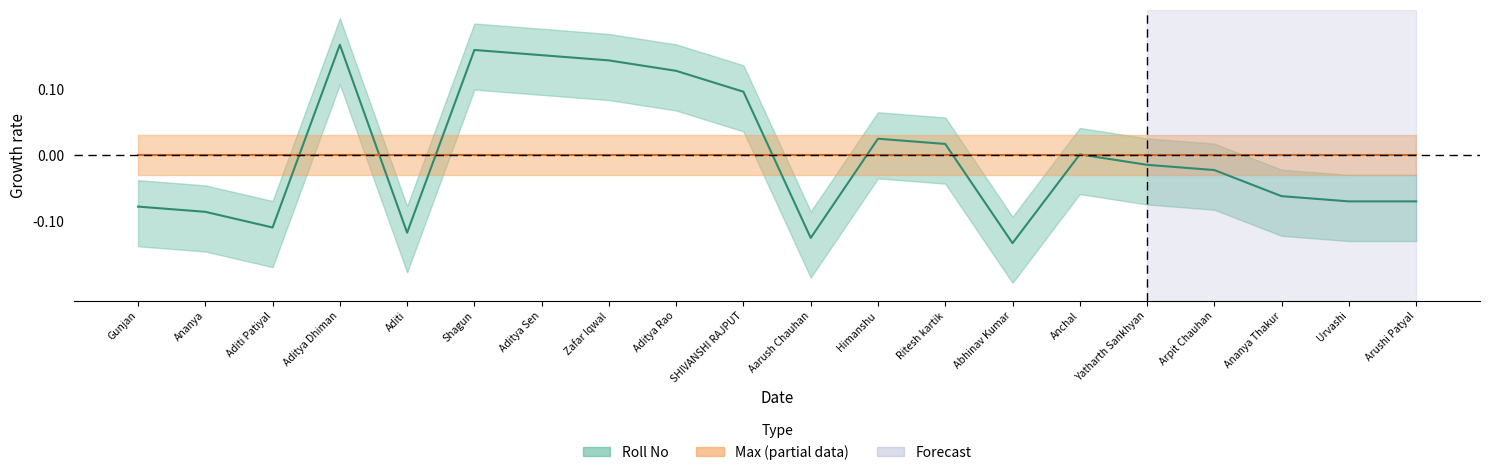

What is the maximum value shown in the chart?

0.2